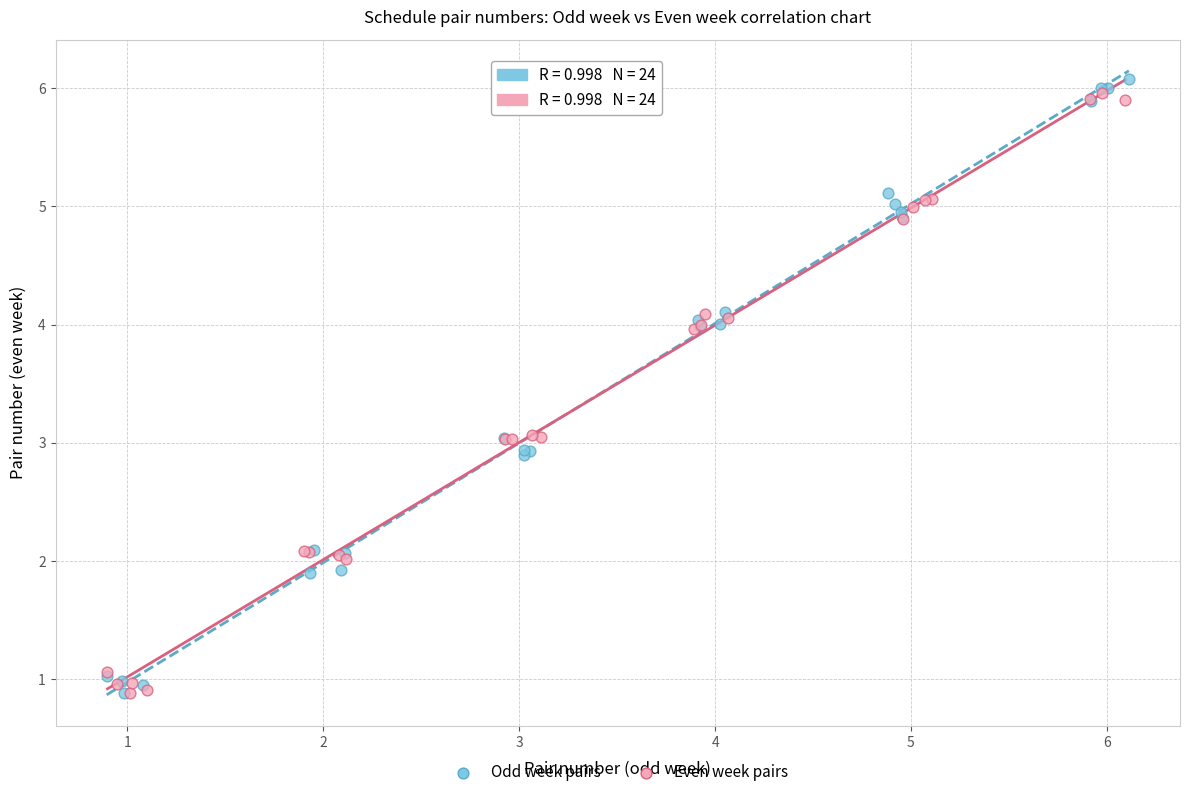

What are all the series names shown in the legend?

Odd week pairs, Even week pairs